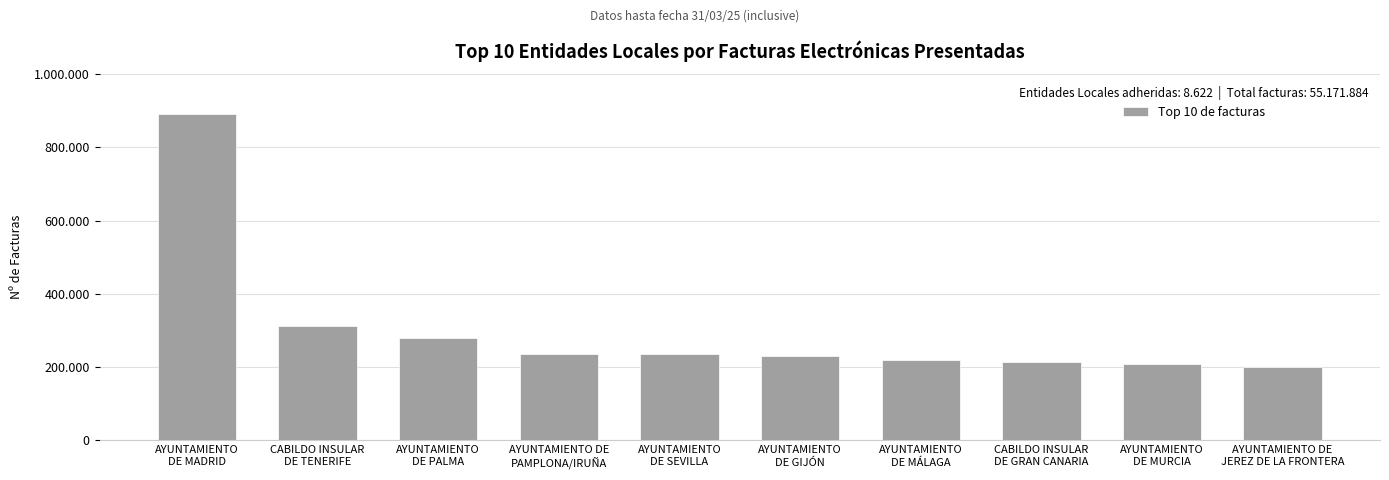

Does the chart contain any negative values?

No